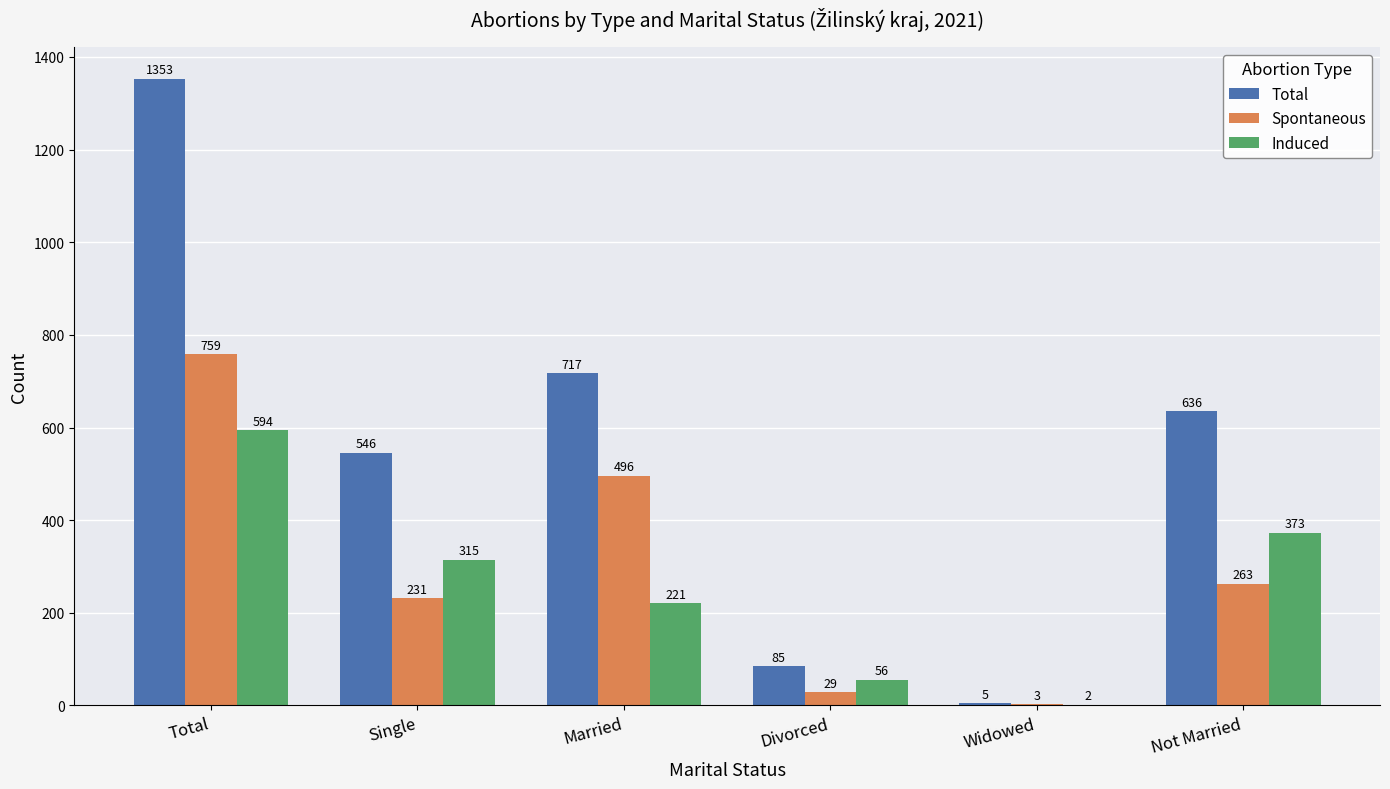

What is the maximum value shown in the chart?

1353